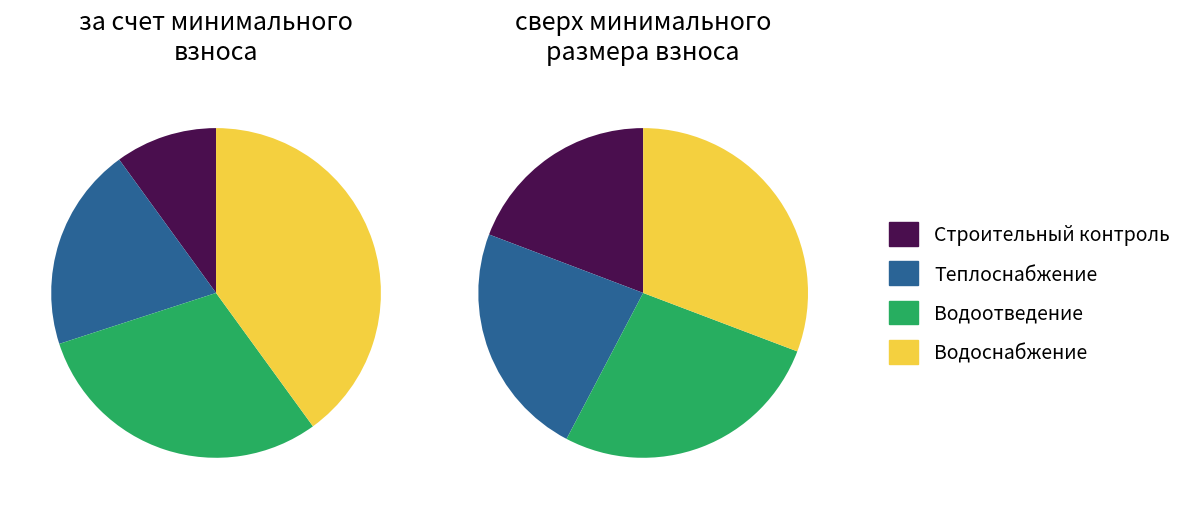

To the nearest percent, what is the combined percentage of Строительный контроль водоотведения and Строительный контроль?

46%